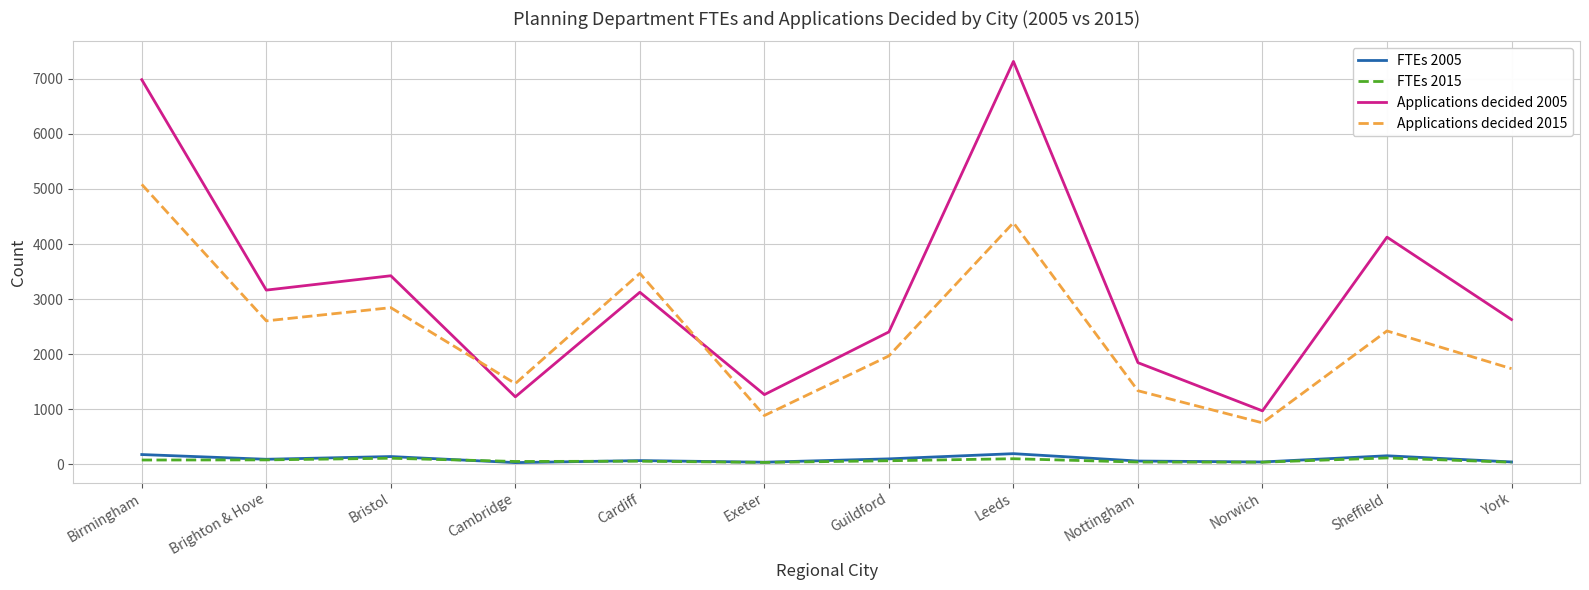

True or false: Applications decided 2005 and FTEs 2015 cross at least once.

False